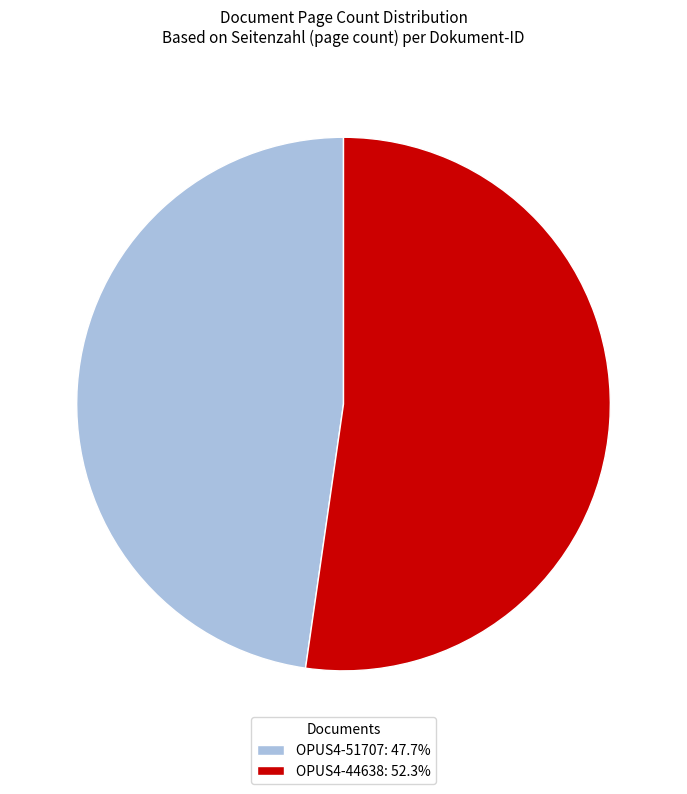

Is there any slice that represents more than half of the pie?

Yes